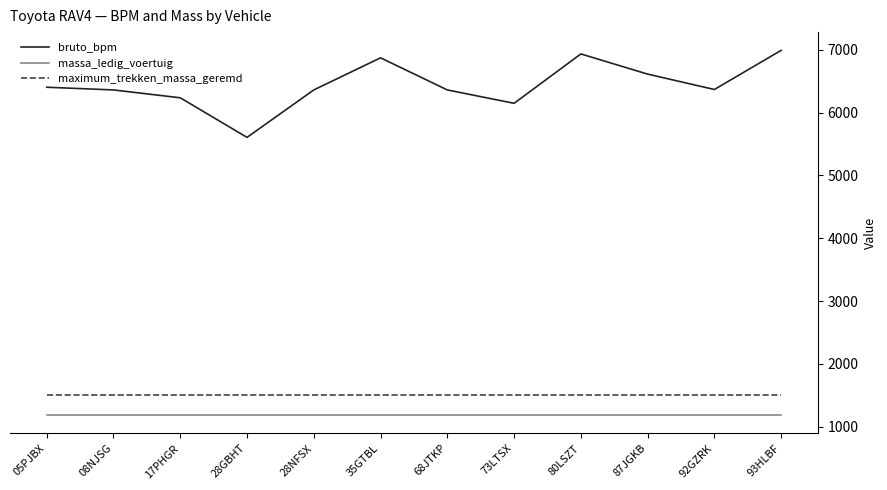

Rank the series by their maximum value, from highest to lowest.

bruto_bpm, maximum_trekken_massa_geremd, massa_ledig_voertuig